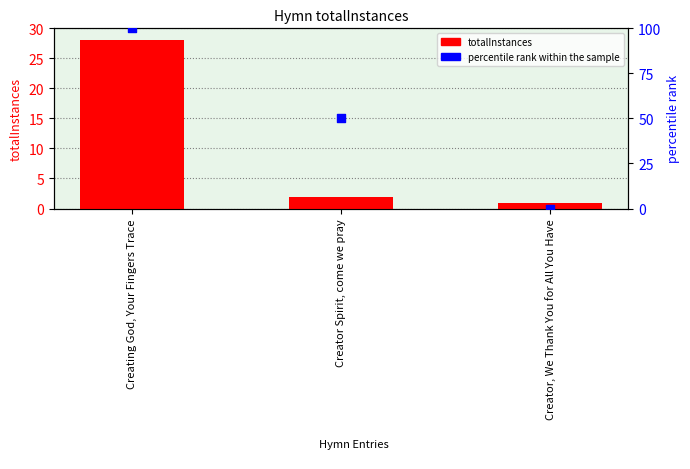

What are all the series names shown in the legend?

totalInstances, percentile rank within the sample